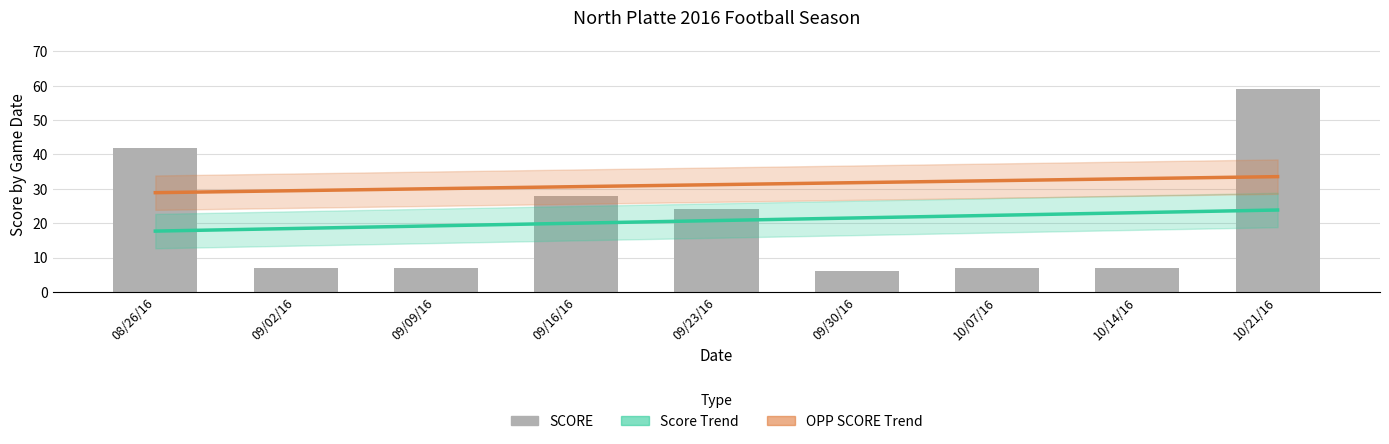

Which series has the largest range (max minus min)?

SCORE